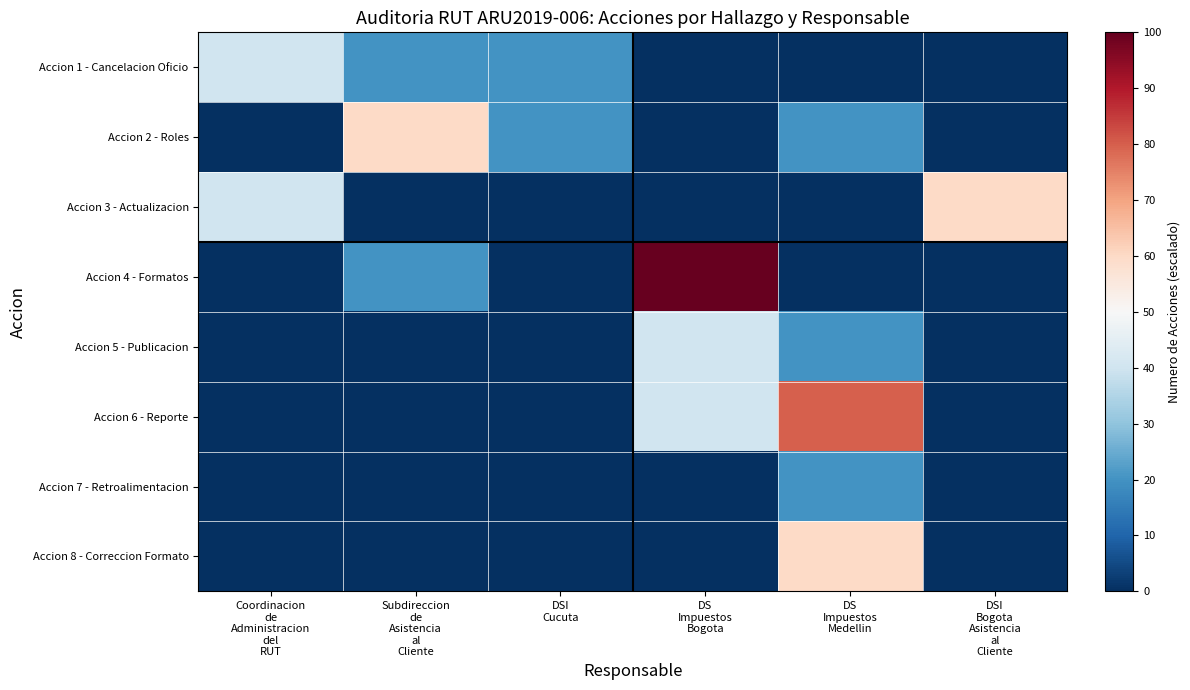

At which category is the sum across all series the highest?

DS
Impuestos
Medellin